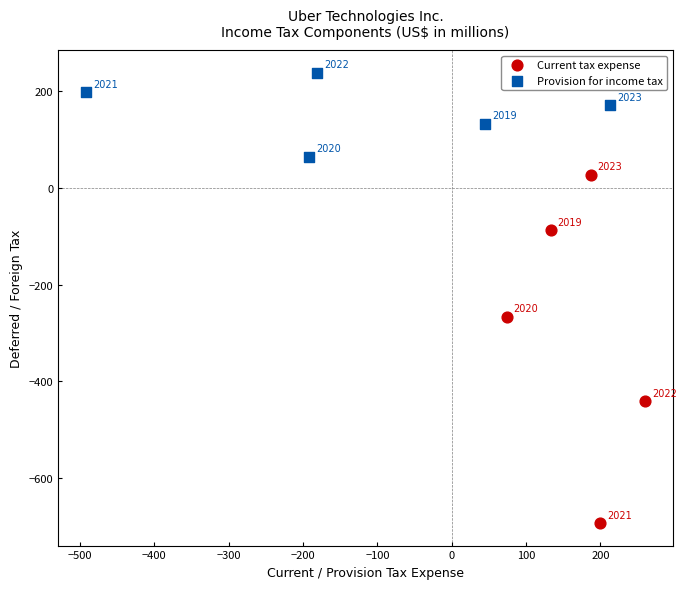

Which series reaches the minimum Y coordinate?

Current tax expense